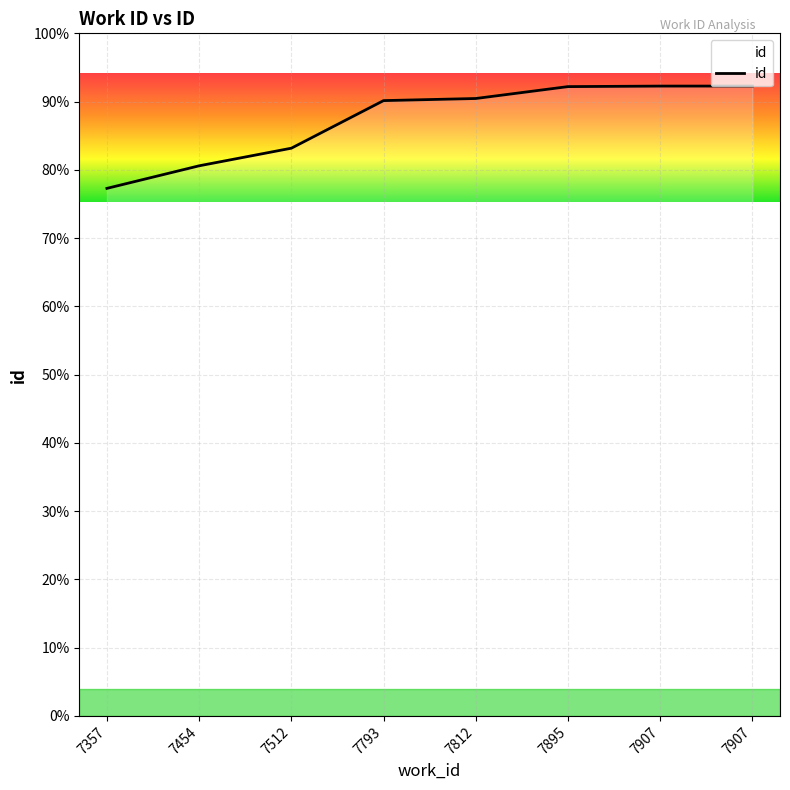

Is this an area chart (filled region under the line)?

Yes